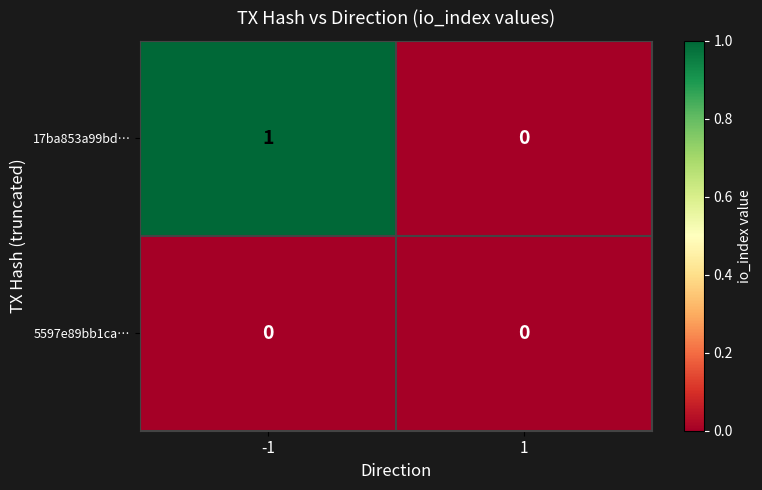

List the series in order of their peak value, lowest first.

5597e89bb1ca…, 17ba853a99bd…